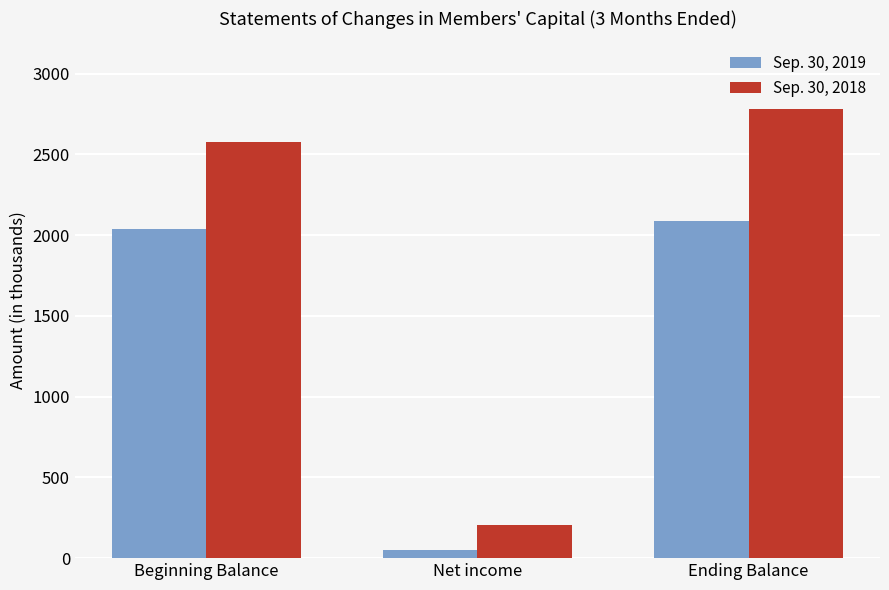

Read the Sep. 30, 2019 value at Ending Balance.

2089